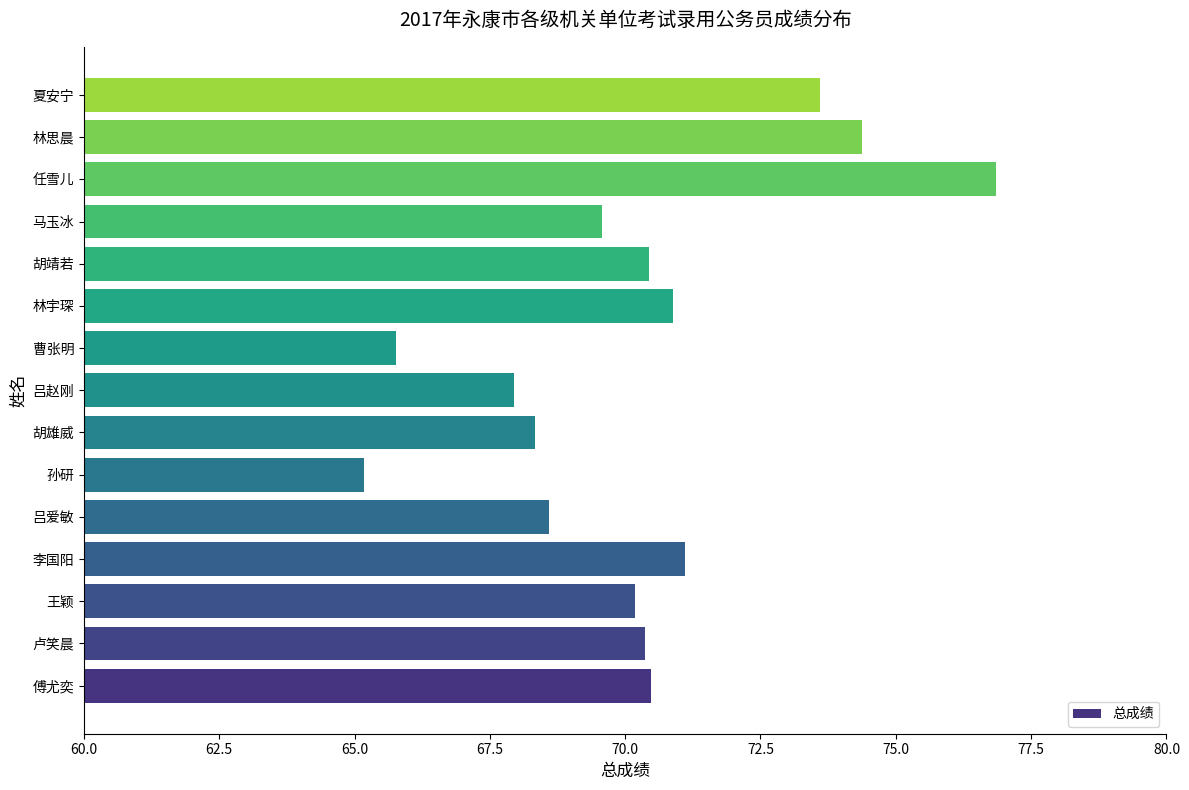

Read the value at 吕赵刚.

67.9